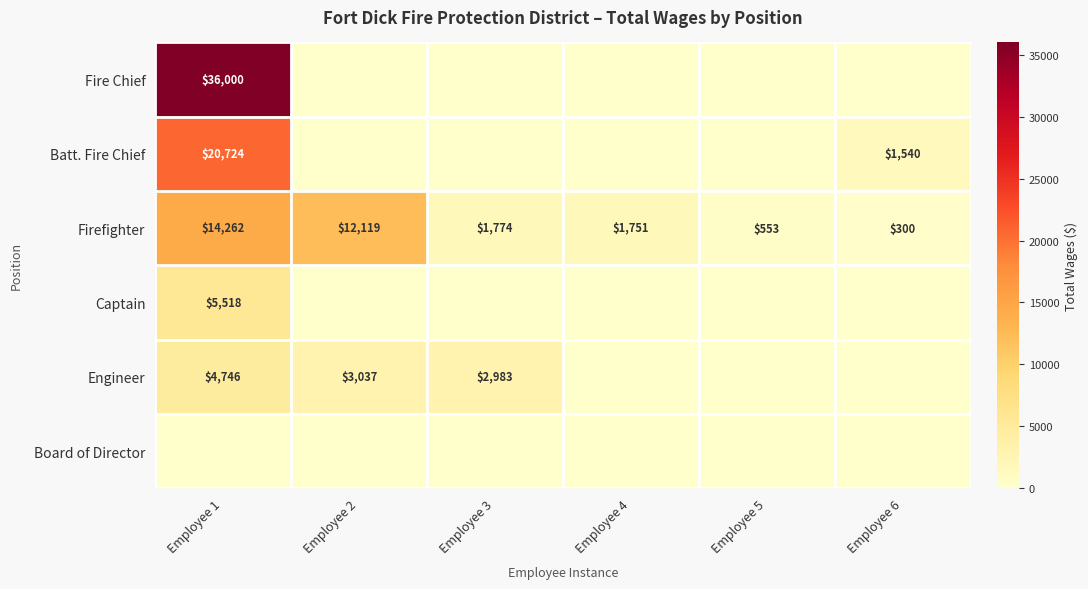

Is it true that Batt. Fire Chief equals 1540 at Employee 6?

True